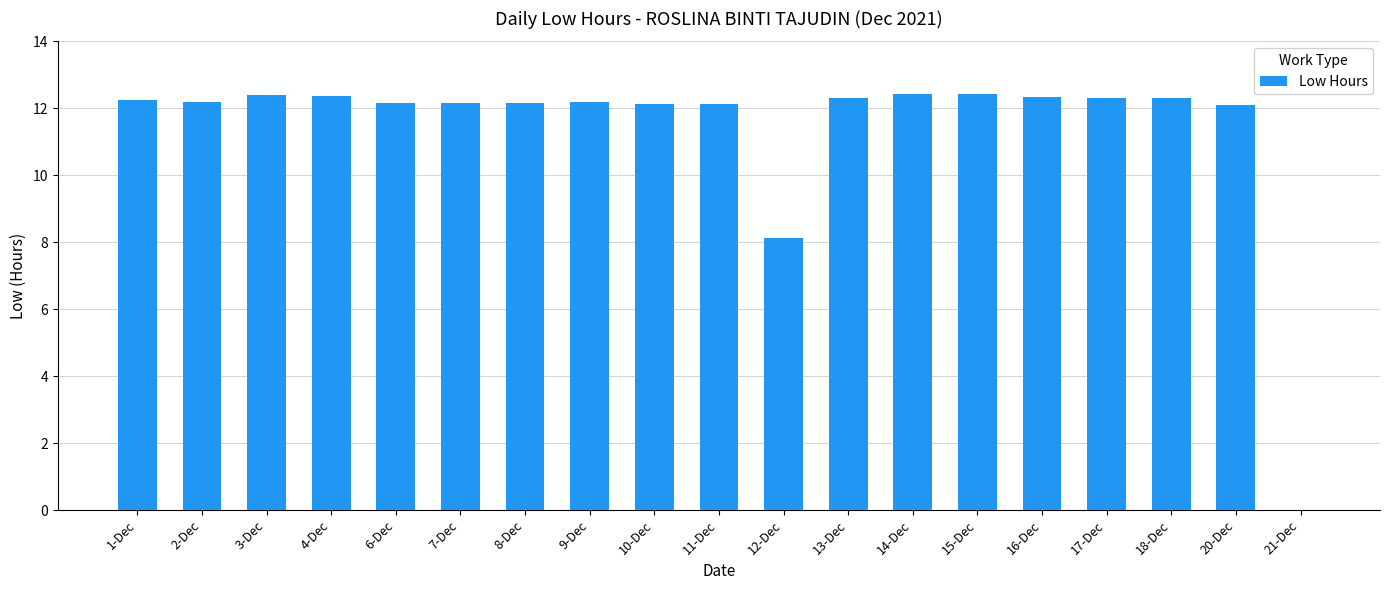

Count the number of categories in the chart.

19